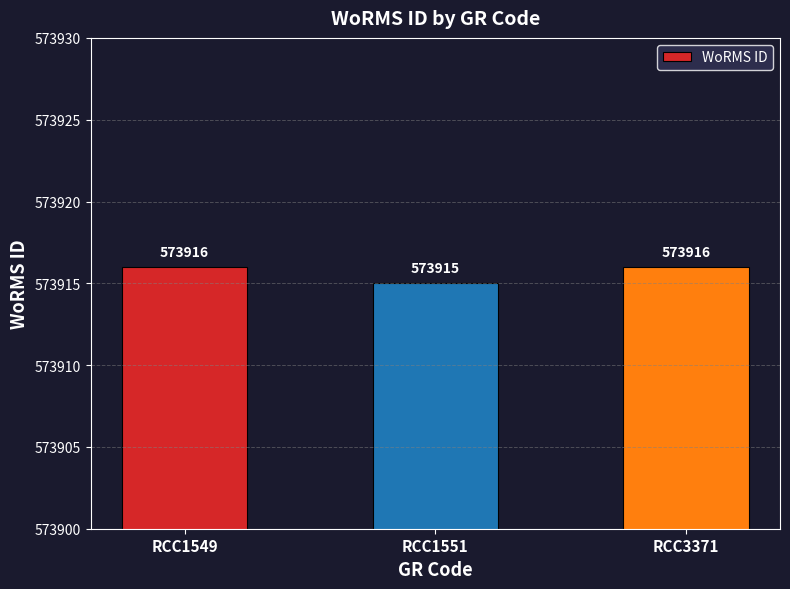

Which category has the lowest value across all series?

RCC1551